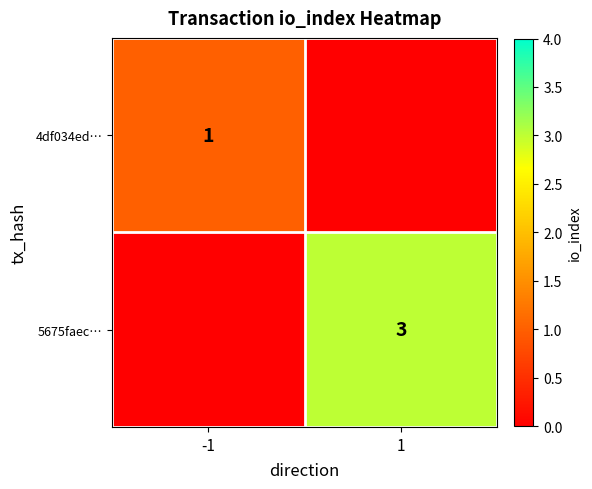

The 4df034ed… series shows 1 at -1. True or false?

True